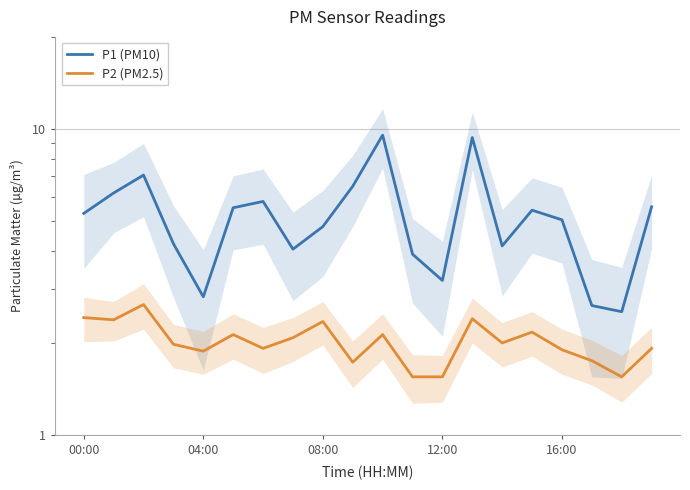

Between 10 and 17, which is larger?

10